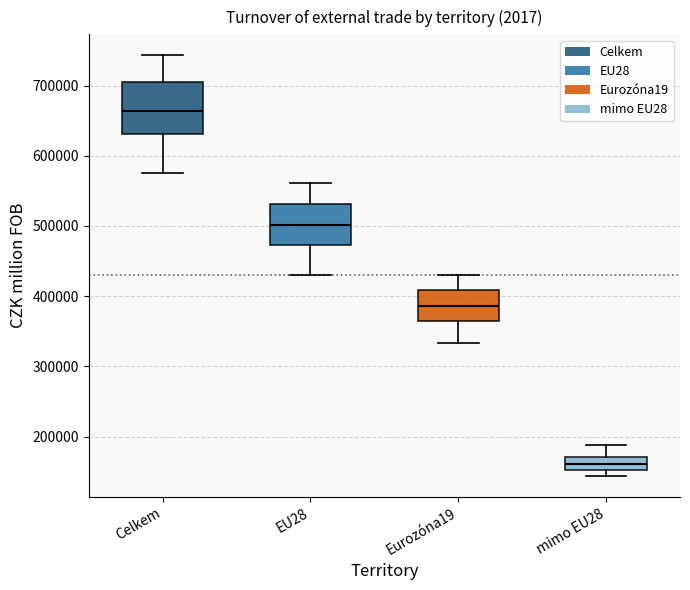

Reading left to right, read every box against the y-axis: the position of its median line, the range the box covers, and the ends of its whiskers. The values are not printed on the chart, so give them approximately, as read against the axis.

Celkem: median 660000, box 630000 to 700000, whiskers 580000 to 740000
EU28: median 500000, box 470000 to 530000, whiskers 430000 to 560000
Eurozóna19: median 390000, box 360000 to 410000, whiskers 330000 to 430000
mimo EU28: median 160000, box 150000 to 170000, whiskers 140000 to 190000